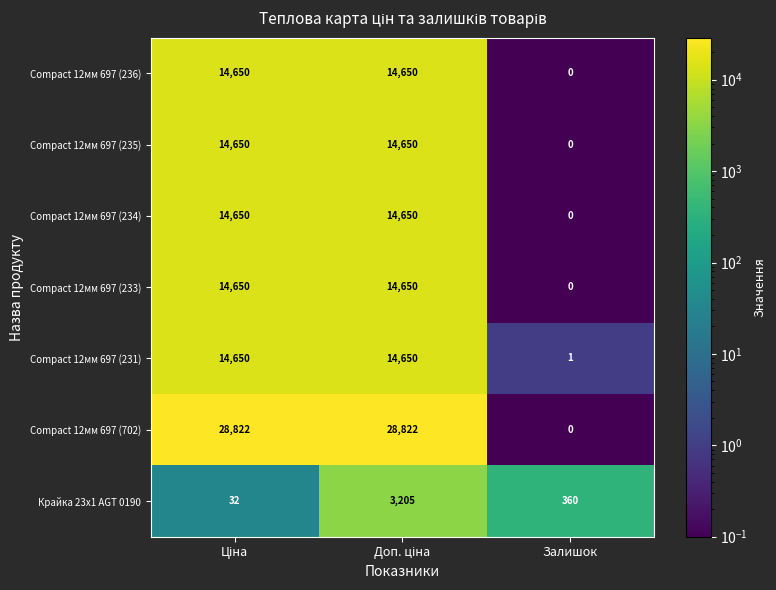

Reading left to right, what are all the values shown in this chart?

Compact 12мм 697 (236): 14650	14650	0
Compact 12мм 697 (235): 14650	14650	0
Compact 12мм 697 (234): 14650	14650	0
Compact 12мм 697 (233): 14650	14650	0
Compact 12мм 697 (231): 14650	14650	1
Compact 12мм 697 (702): 28822	28822	0
Крайка 23x1 AGT 0190: 32	3205	360